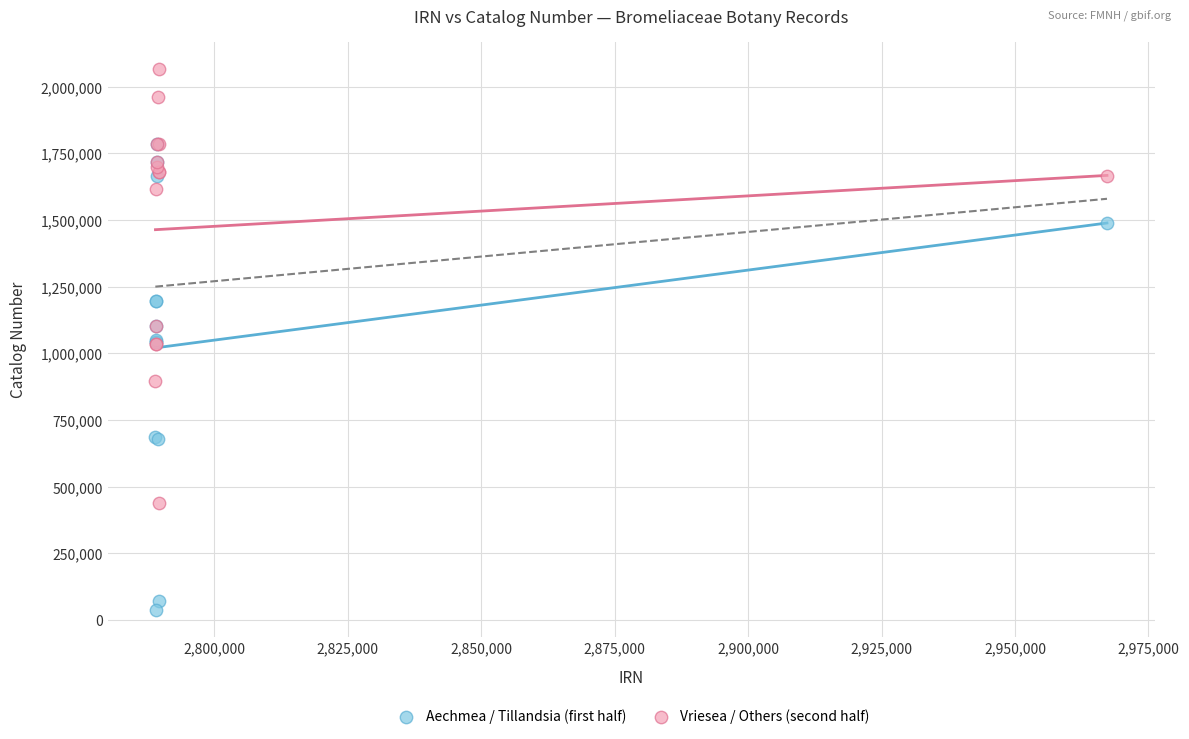

Which series reaches the maximum Y coordinate?

Vriesea / Others (second half)